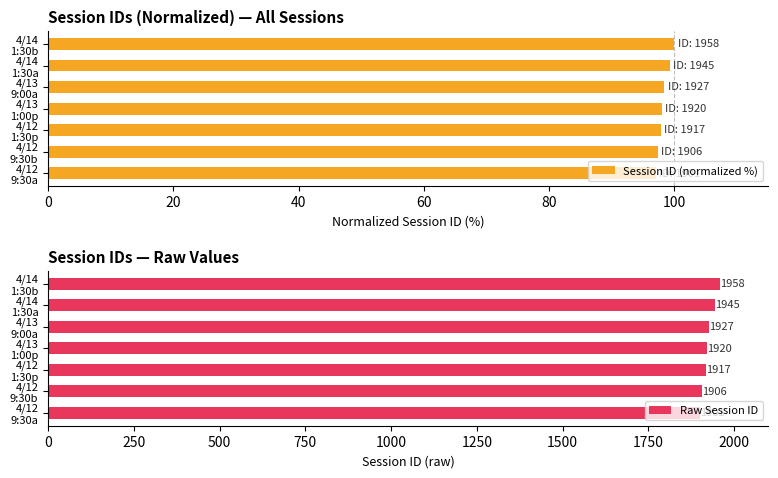

What is the sum of all Raw Session ID values?

13474